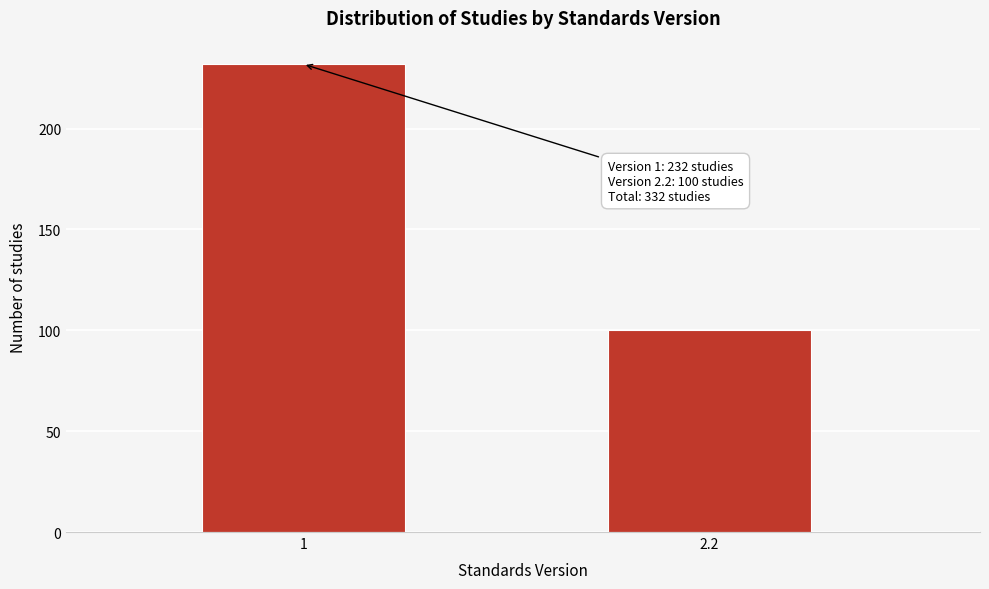

Reading left to right, what are all the values shown in this chart?

1=232	2.2=100